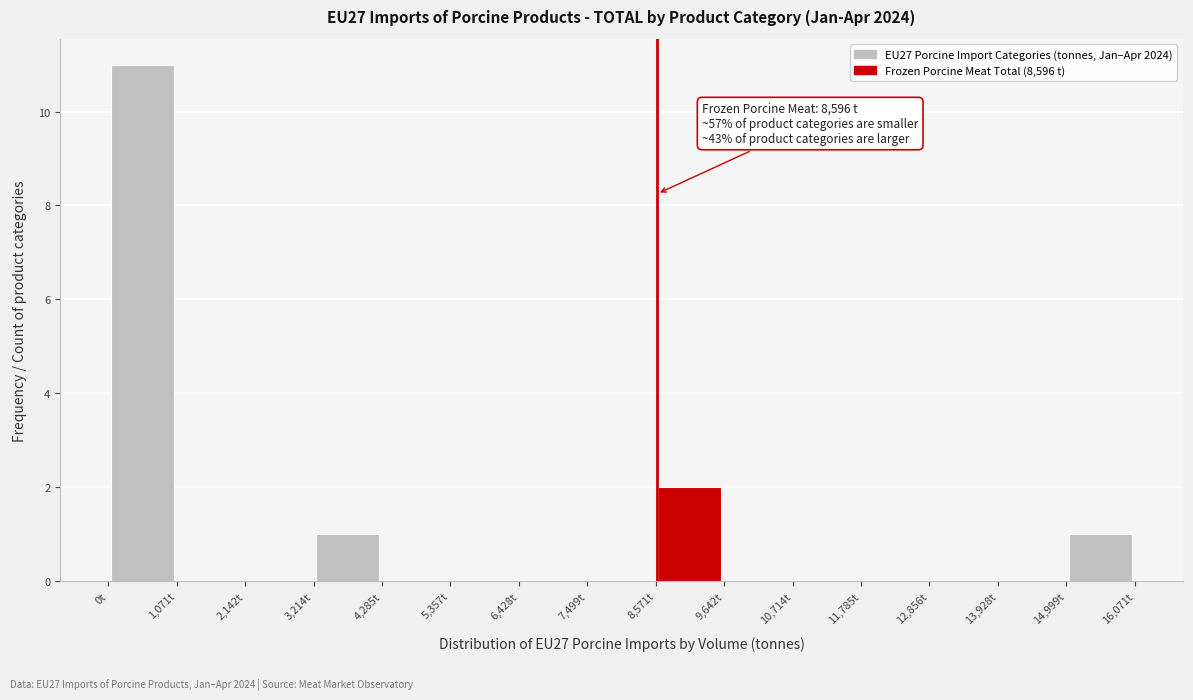

Which range on the x-axis has the tallest bar?

0 to 1000